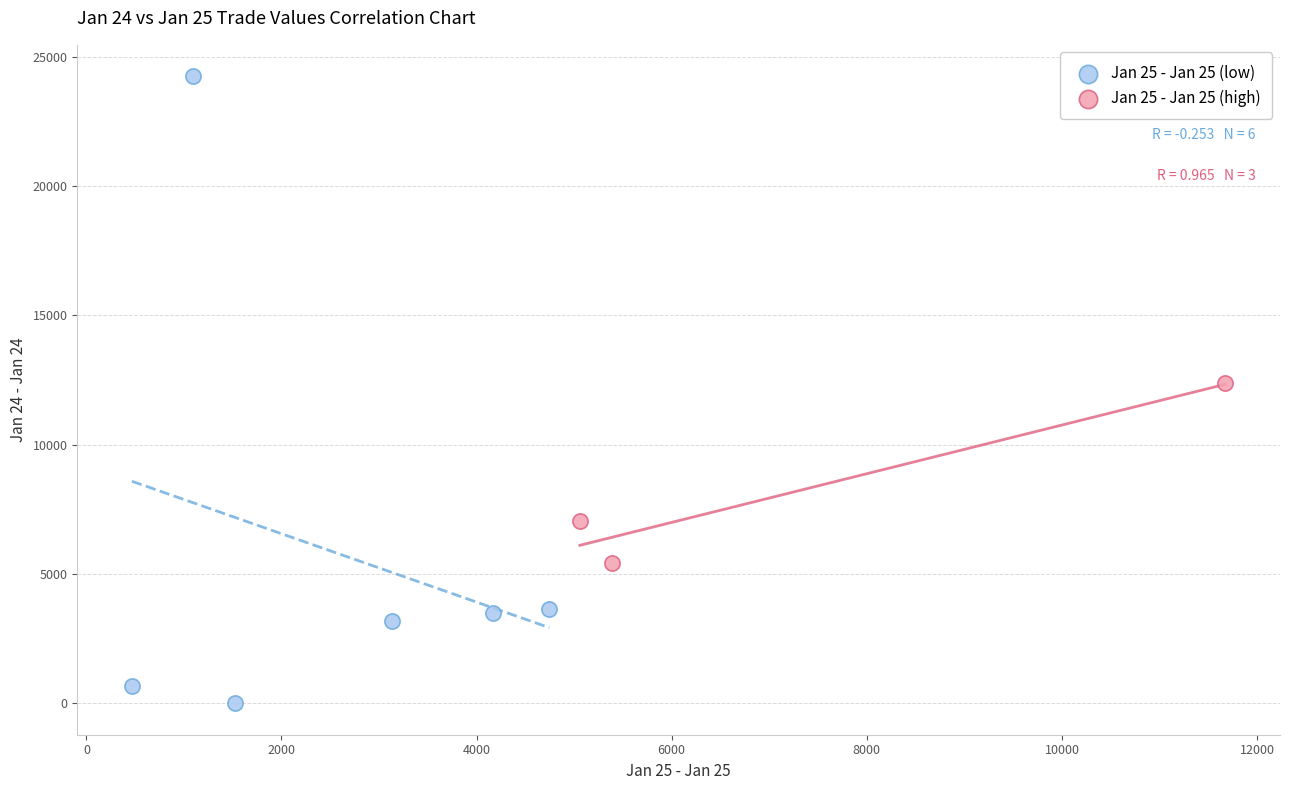

Which series contains the lowest Y value?

Jan 25 - Jan 25 (low)